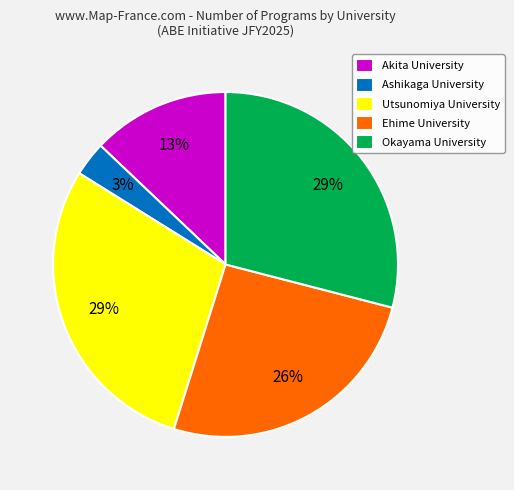

Which slice is the smallest?

Ashikaga University